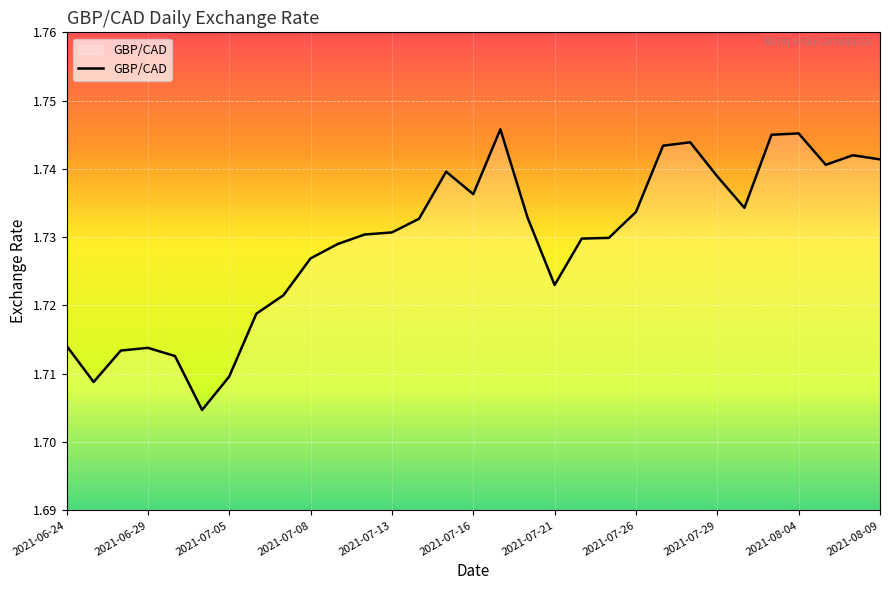

The chart shows a value of 0.4 at 2021-07-05. True or false?

False